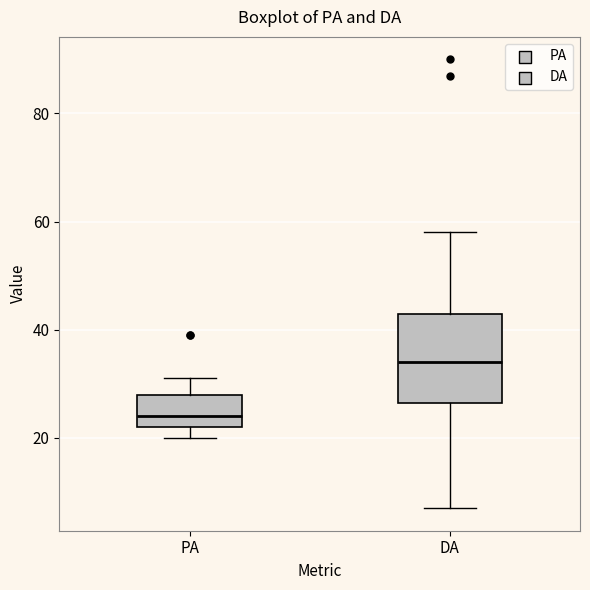

Reading left to right, read every box against the y-axis: the position of its median line, the range the box covers, and the ends of its whiskers. The values are not printed on the chart, so give them approximately, as read against the axis.

PA: median 24, box 22 to 28, whiskers 20 to 32
DA: median 34, box 26 to 44, whiskers 8 to 58